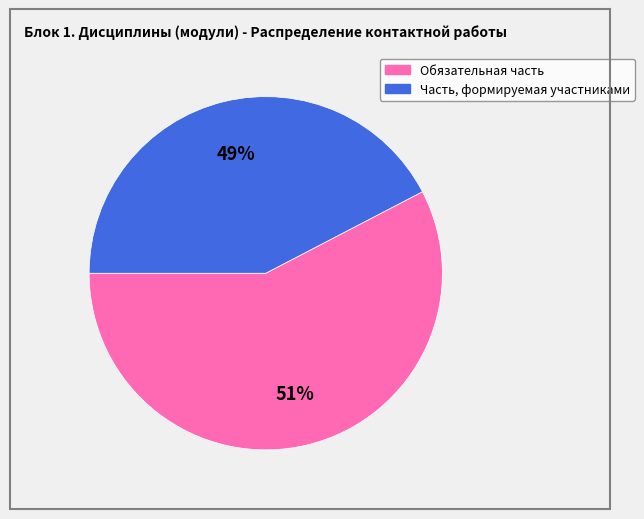

Count the number of slices in the pie.

2